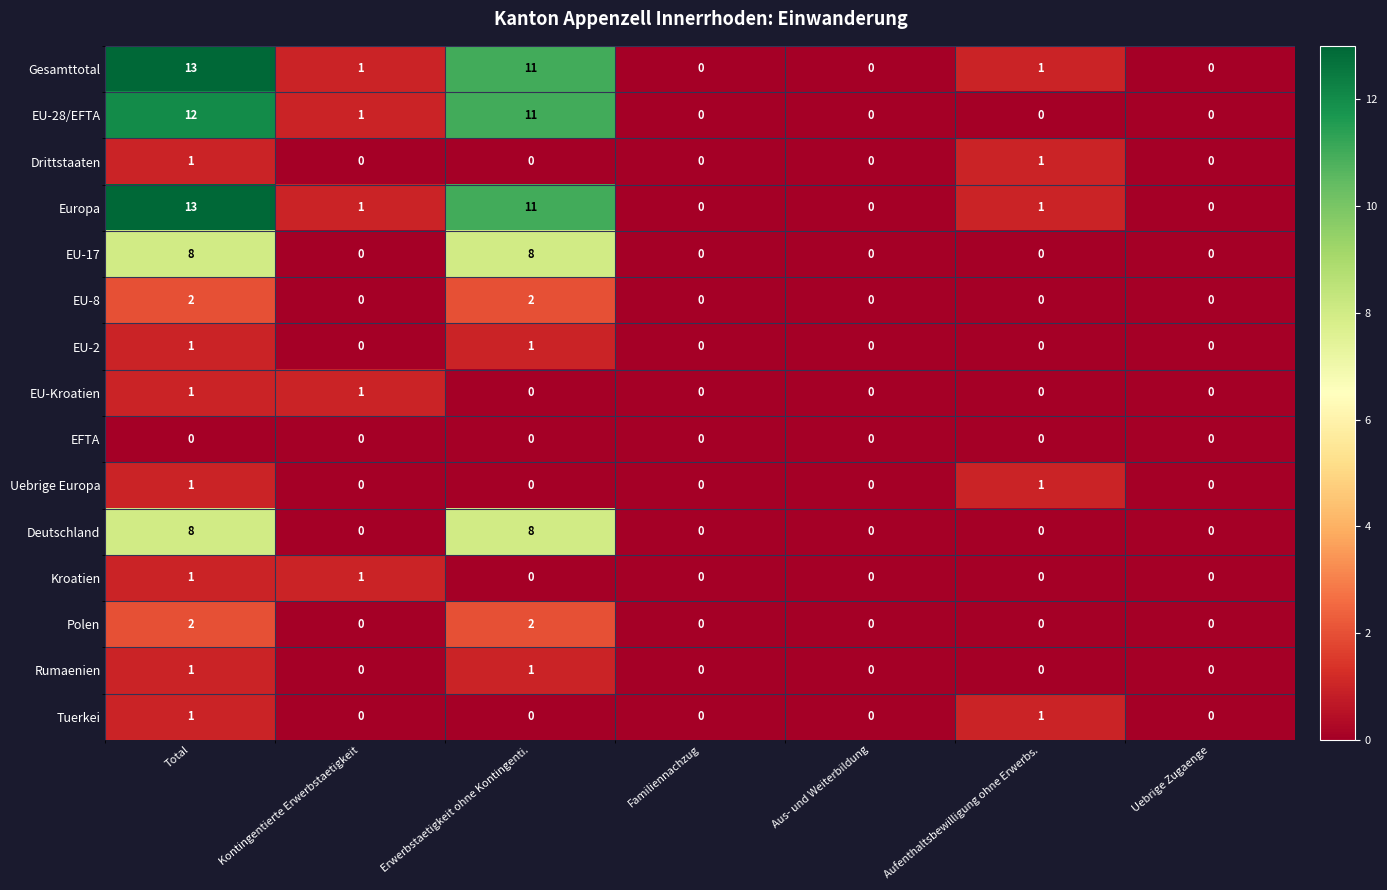

What is the greatest value displayed?

13